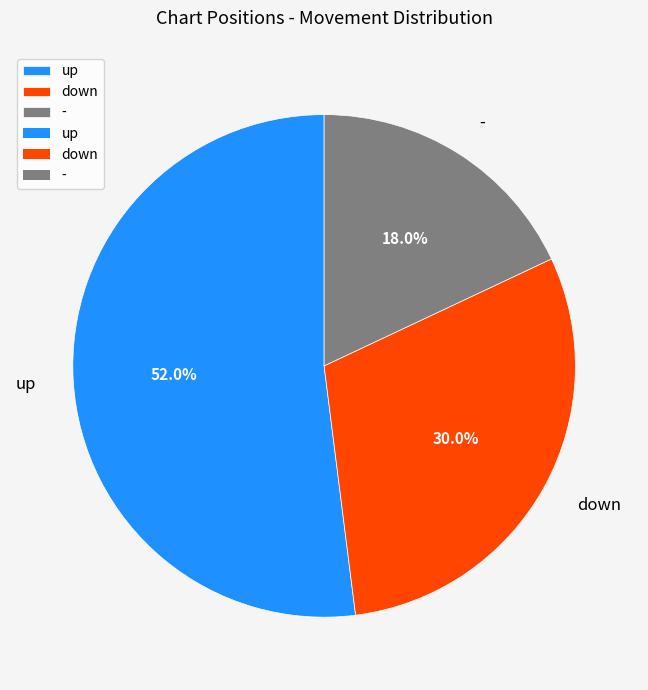

Which has a higher value, up or -?

up